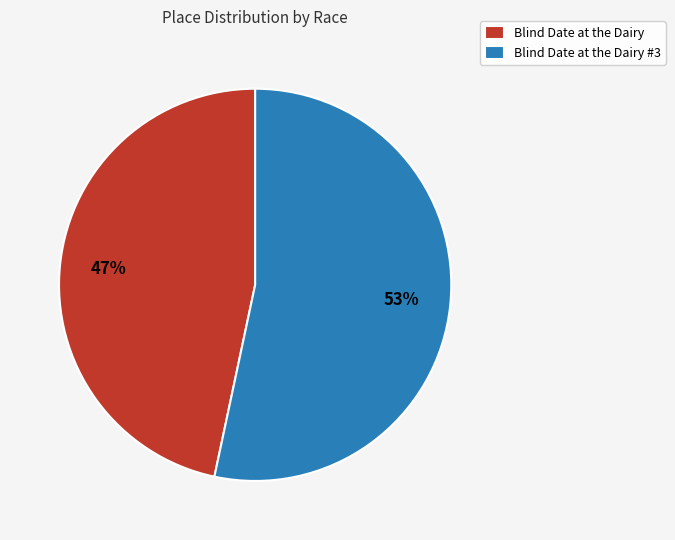

Count the number of slices in the pie.

2